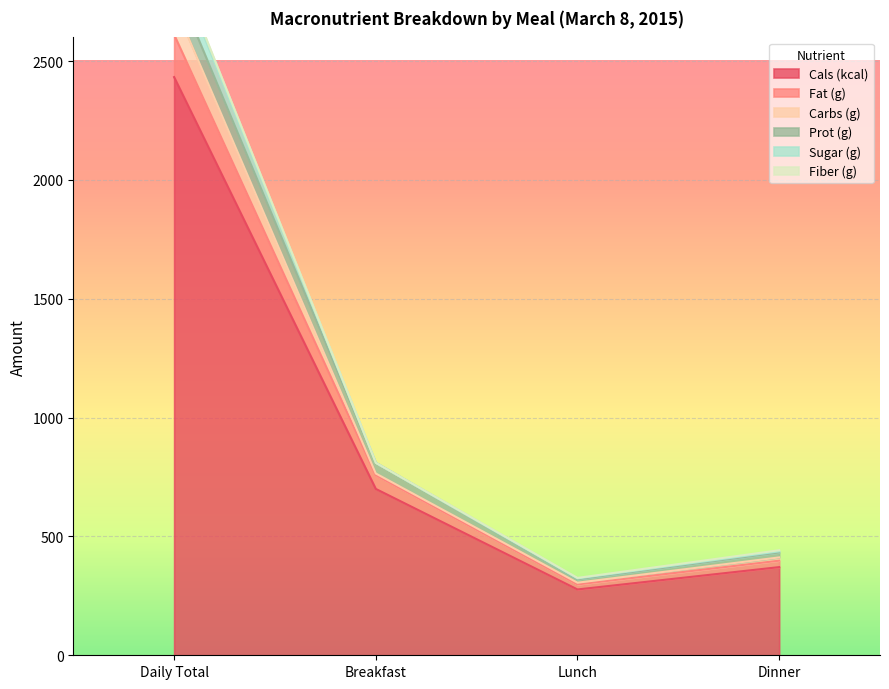

What is the maximum value for Carbs (g)?

2932.1